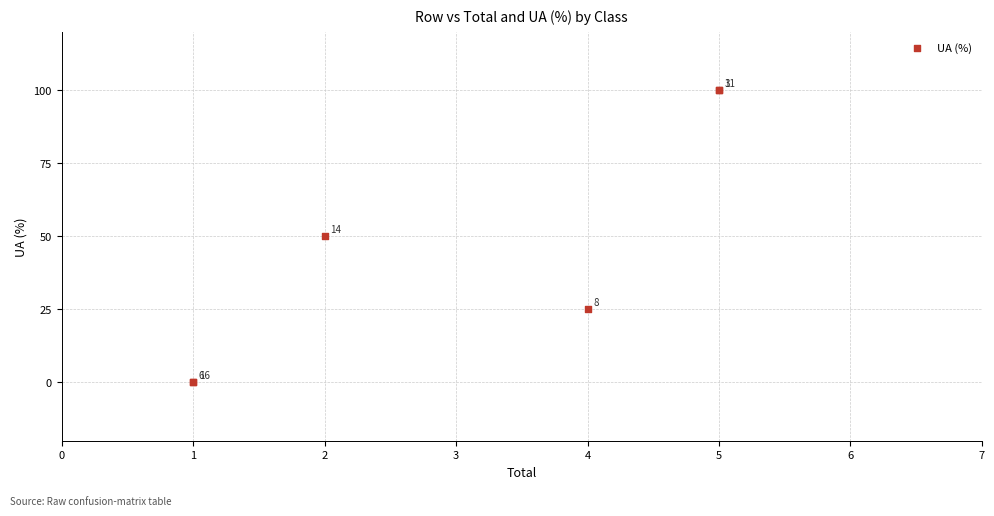

What Y value in the scatter plot is closest to 50?

50